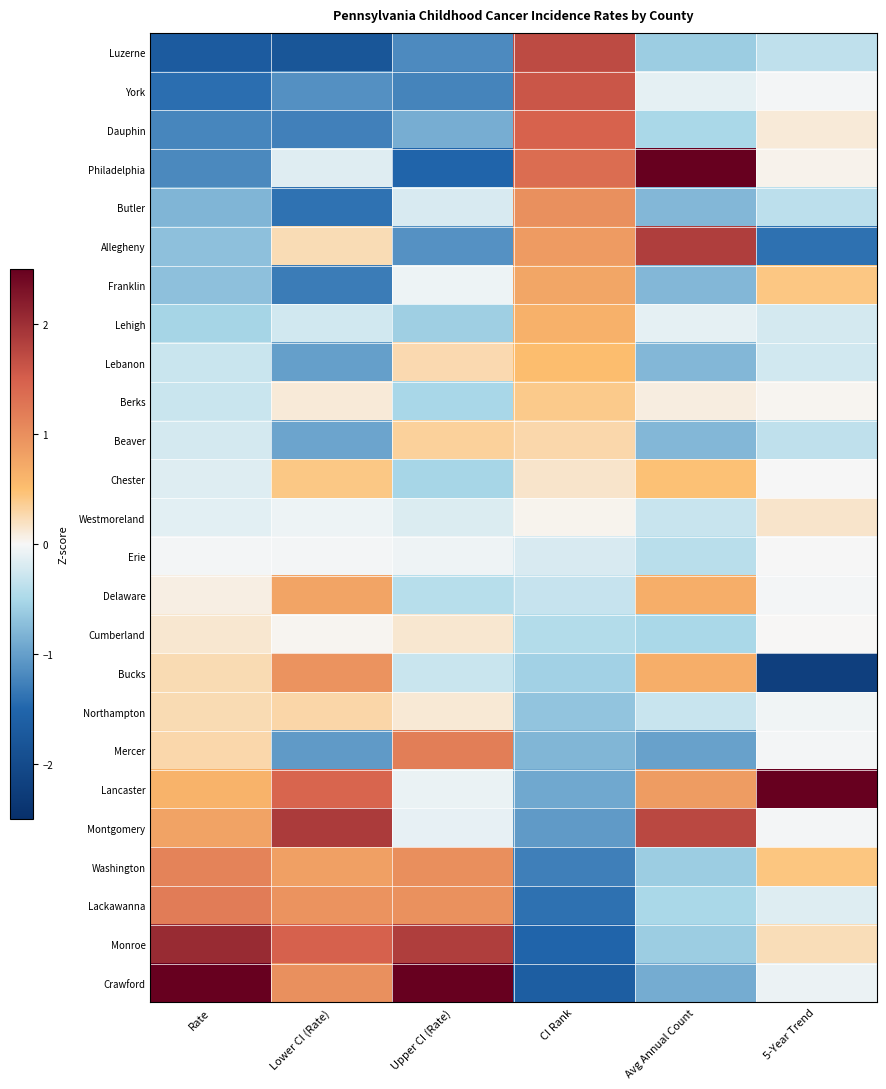

Reading left to right, list all the values displayed in this chart.

Luzerne: Rate=-1.7	Lower CI (Rate)=-1.8	Upper CI (Rate)=-1.2	CI Rank=1.7	Avg Annual Count=-0.6	5-Year Trend=-0.4
York: Rate=-1.4	Lower CI (Rate)=-1.1	Upper CI (Rate)=-1.2	CI Rank=1.6	Avg Annual Count=-0.1	5-Year Trend=-0.0
Dauphin: Rate=-1.2	Lower CI (Rate)=-1.3	Upper CI (Rate)=-0.9	CI Rank=1.5	Avg Annual Count=-0.5	5-Year Trend=0.1
Philadelphia: Rate=-1.2	Lower CI (Rate)=-0.2	Upper CI (Rate)=-1.5	CI Rank=1.4	Avg Annual Count=2.5	5-Year Trend=0.0
Butler: Rate=-0.8	Lower CI (Rate)=-1.4	Upper CI (Rate)=-0.2	CI Rank=1.0	Avg Annual Count=-0.8	5-Year Trend=-0.4
Allegheny: Rate=-0.7	Lower CI (Rate)=0.2	Upper CI (Rate)=-1.1	CI Rank=0.9	Avg Annual Count=1.8	5-Year Trend=-1.4
Franklin: Rate=-0.7	Lower CI (Rate)=-1.3	Upper CI (Rate)=-0.1	CI Rank=0.8	Avg Annual Count=-0.8	5-Year Trend=0.4
Lehigh: Rate=-0.5	Lower CI (Rate)=-0.2	Upper CI (Rate)=-0.6	CI Rank=0.6	Avg Annual Count=-0.1	5-Year Trend=-0.2
Lebanon: Rate=-0.3	Lower CI (Rate)=-1.0	Upper CI (Rate)=0.3	CI Rank=0.5	Avg Annual Count=-0.8	5-Year Trend=-0.2
Berks: Rate=-0.3	Lower CI (Rate)=0.1	Upper CI (Rate)=-0.5	CI Rank=0.4	Avg Annual Count=0.1	5-Year Trend=0.0
Beaver: Rate=-0.2	Lower CI (Rate)=-1.0	Upper CI (Rate)=0.3	CI Rank=0.3	Avg Annual Count=-0.8	5-Year Trend=-0.4
Chester: Rate=-0.2	Lower CI (Rate)=0.4	Upper CI (Rate)=-0.5	CI Rank=0.2	Avg Annual Count=0.5	5-Year Trend=-0.0
Westmoreland: Rate=-0.1	Lower CI (Rate)=-0.1	Upper CI (Rate)=-0.2	CI Rank=0.0	Avg Annual Count=-0.3	5-Year Trend=0.2
Erie: Rate=-0.0	Lower CI (Rate)=-0.0	Upper CI (Rate)=-0.0	CI Rank=-0.2	Avg Annual Count=-0.4	5-Year Trend=-0.0
Delaware: Rate=0.1	Lower CI (Rate)=0.8	Upper CI (Rate)=-0.4	CI Rank=-0.3	Avg Annual Count=0.7	5-Year Trend=-0.0
Cumberland: Rate=0.1	Lower CI (Rate)=0.0	Upper CI (Rate)=0.1	CI Rank=-0.4	Avg Annual Count=-0.5	5-Year Trend=0.0
Bucks: Rate=0.2	Lower CI (Rate)=1.0	Upper CI (Rate)=-0.3	CI Rank=-0.6	Avg Annual Count=0.7	5-Year Trend=-2.2
Northampton: Rate=0.2	Lower CI (Rate)=0.3	Upper CI (Rate)=0.1	CI Rank=-0.7	Avg Annual Count=-0.3	5-Year Trend=-0.0
Mercer: Rate=0.3	Lower CI (Rate)=-1.0	Upper CI (Rate)=1.2	CI Rank=-0.8	Avg Annual Count=-1.0	5-Year Trend=-0.0
Lancaster: Rate=0.6	Lower CI (Rate)=1.4	Upper CI (Rate)=-0.1	CI Rank=-0.9	Avg Annual Count=0.9	5-Year Trend=2.5
Montgomery: Rate=0.8	Lower CI (Rate)=1.9	Upper CI (Rate)=-0.1	CI Rank=-1.0	Avg Annual Count=1.7	5-Year Trend=-0.0
Washington: Rate=1.1	Lower CI (Rate)=0.8	Upper CI (Rate)=1.0	CI Rank=-1.3	Avg Annual Count=-0.6	5-Year Trend=0.4
Lackawanna: Rate=1.2	Lower CI (Rate)=1.0	Upper CI (Rate)=1.0	CI Rank=-1.4	Avg Annual Count=-0.5	5-Year Trend=-0.2
Monroe: Rate=2.0	Lower CI (Rate)=1.5	Upper CI (Rate)=1.8	CI Rank=-1.5	Avg Annual Count=-0.6	5-Year Trend=0.2
Crawford: Rate=2.5	Lower CI (Rate)=1.0	Upper CI (Rate)=2.5	CI Rank=-1.6	Avg Annual Count=-0.9	5-Year Trend=-0.1